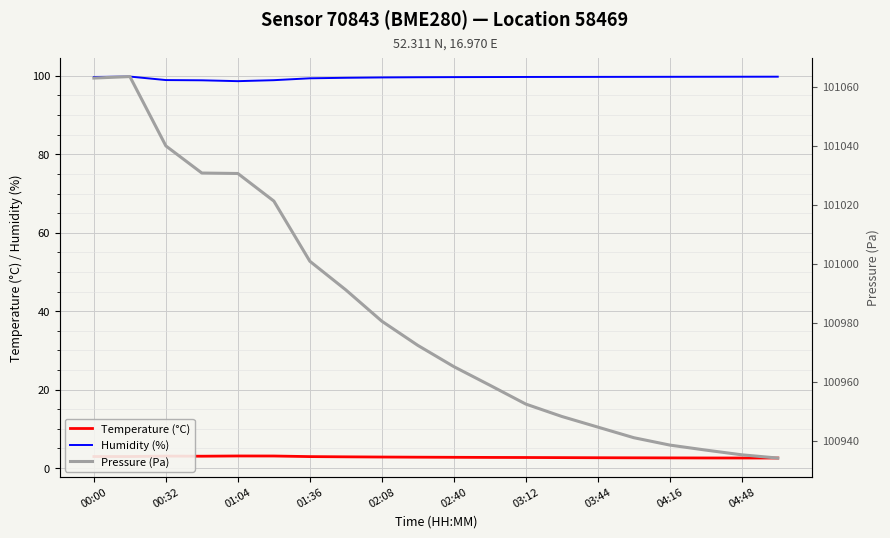

What is the value of the Humidity (%) point at the 1st from the left?

99.7